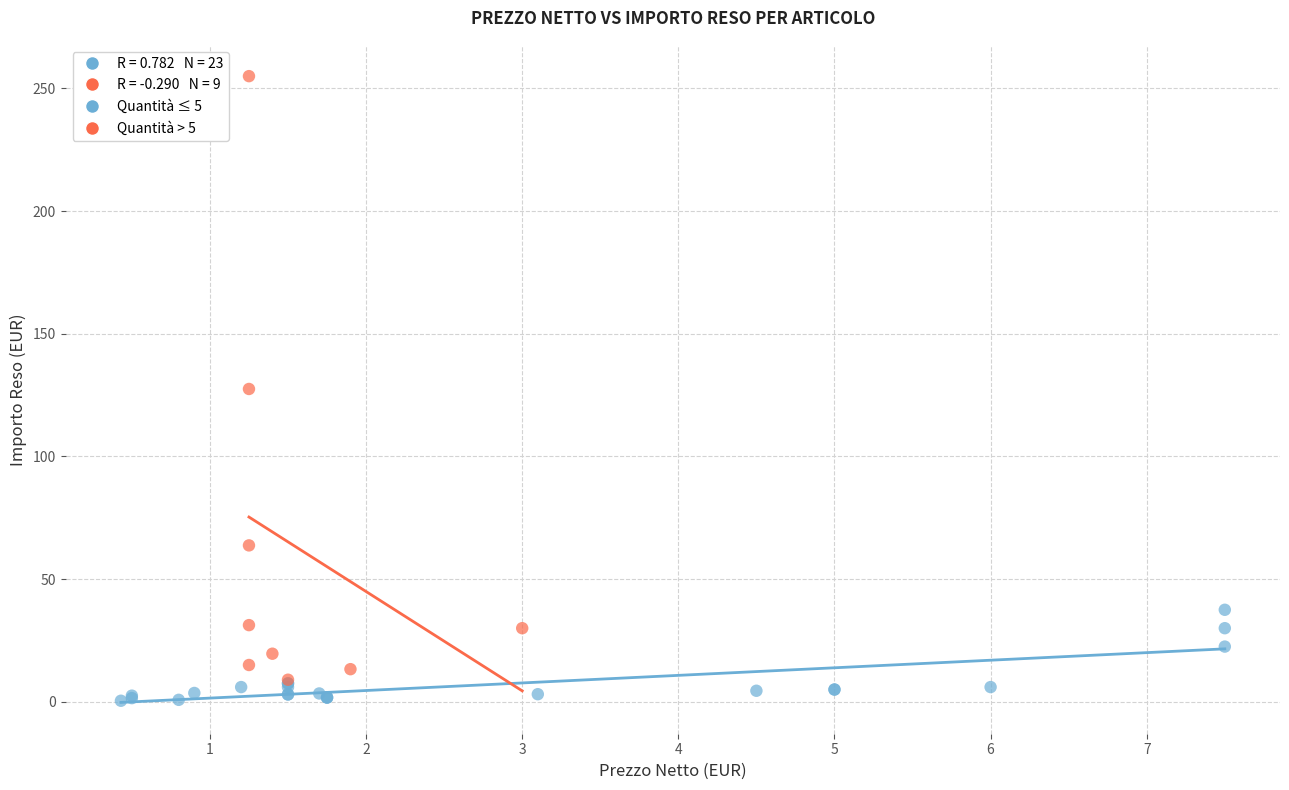

Which series contains the highest Y value?

Quantità > 5